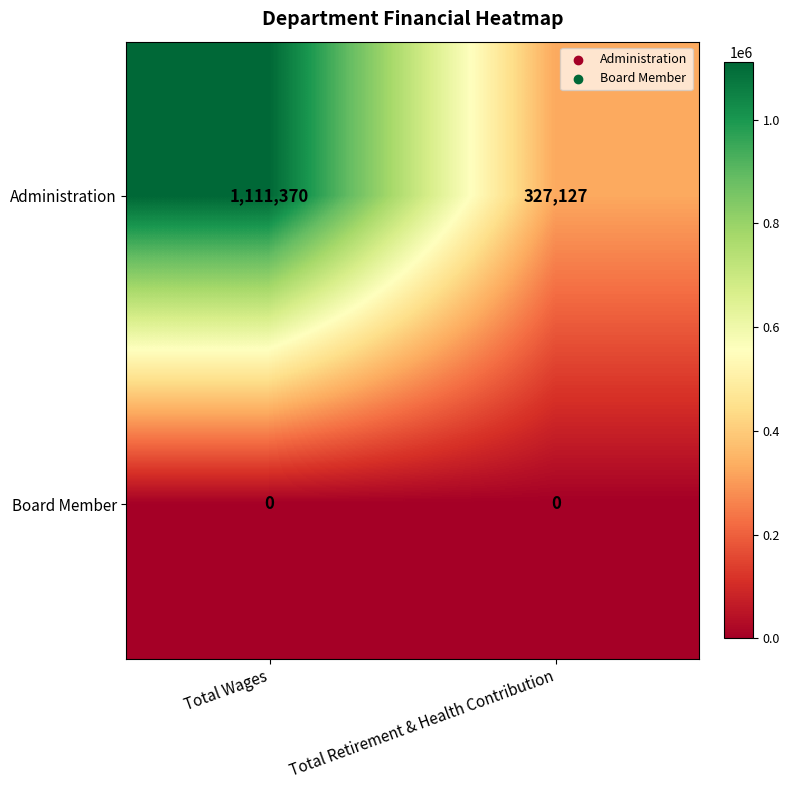

What is the total value across all series at Total Retirement & Health Contribution?

327127